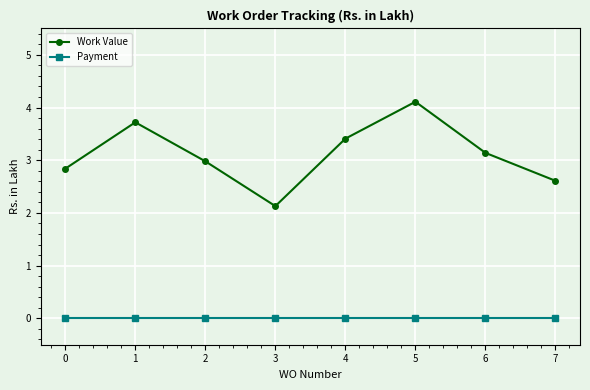

At 2, list the series in order from smallest to largest.

Payment, Work Value